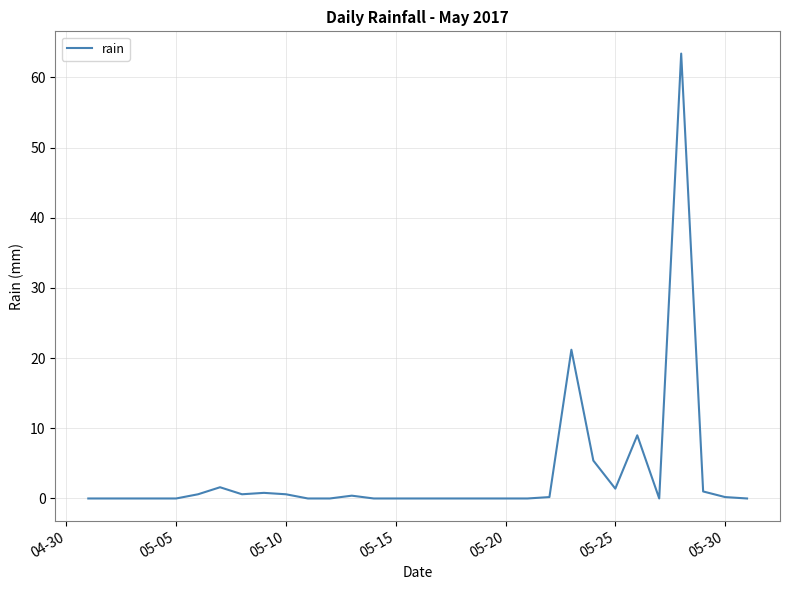

What is the greatest value displayed?

63.4